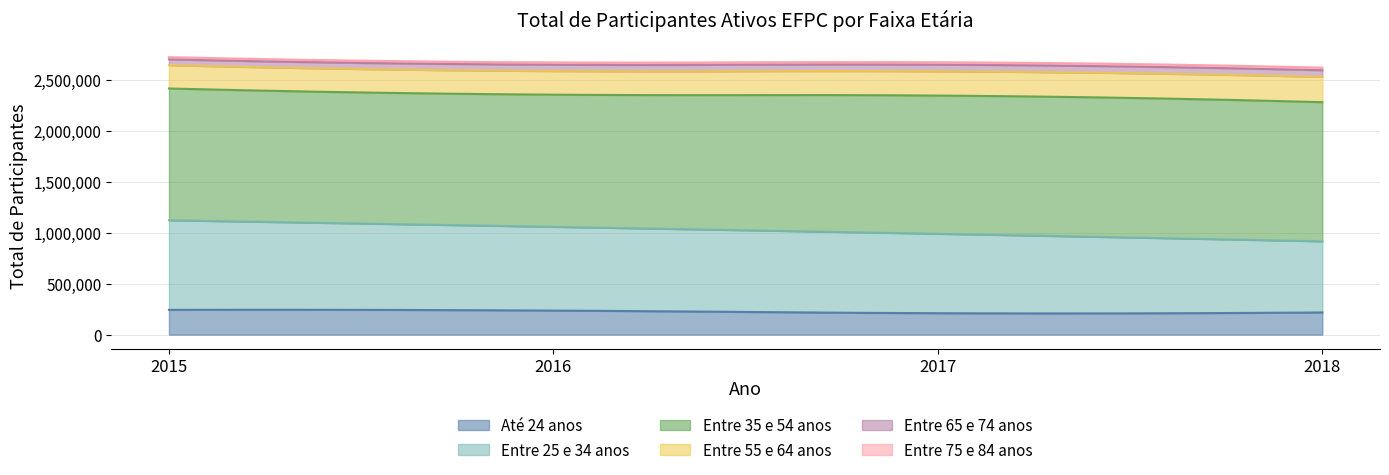

Rank the categories by Até 24 anos value from lowest to highest.

2017, 2018, 2016, 2015